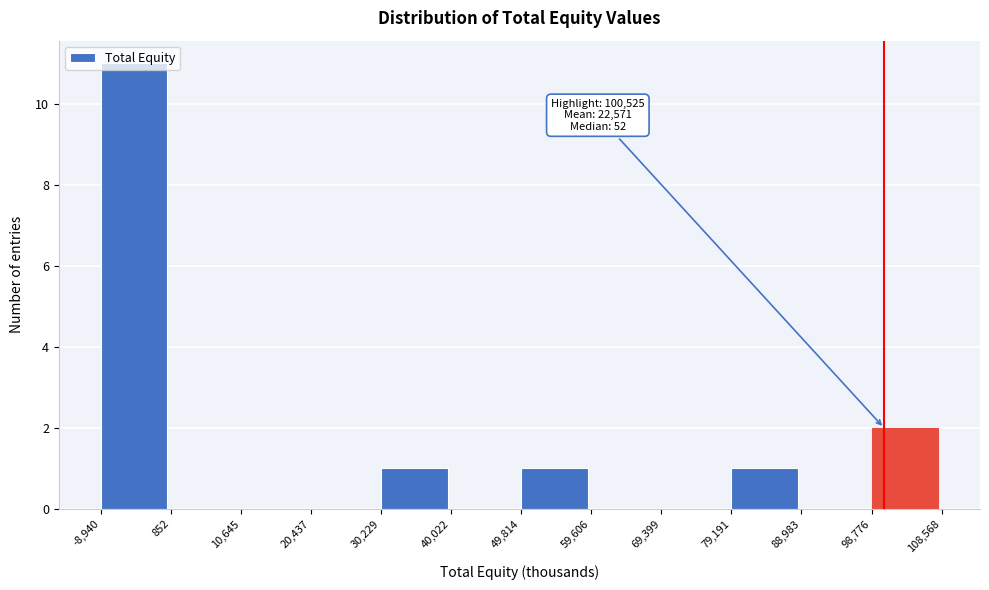

Which range on the x-axis has the tallest bar?

-8,940 to 852